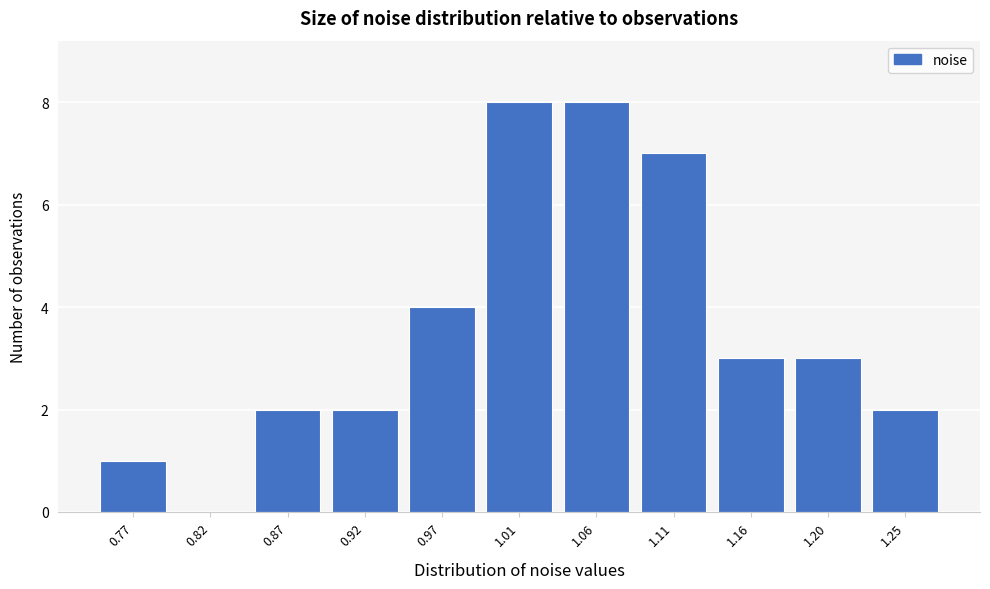

Reading right to left, extract all data points from this chart.

1.25=2	1.20=3	1.16=3	1.11=7	1.06=8	1.01=8	0.97=4	0.92=2	0.87=2	0.82=0	0.77=1